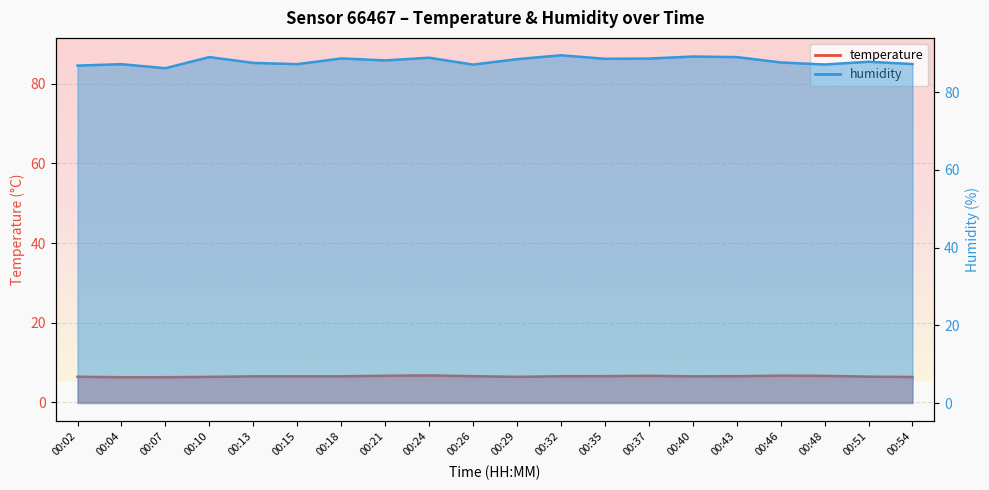

Reading right to left, what are all the values shown in this chart?

temperature: 00:54=6.4	00:51=6.5	00:48=6.7	00:46=6.7	00:43=6.6	00:40=6.5	00:37=6.7	00:35=6.6	00:32=6.6	00:29=6.4	00:26=6.6	00:24=6.8	00:21=6.7	00:18=6.5	00:15=6.5	00:13=6.5	00:10=6.4	00:07=6.3	00:04=6.3	00:02=6.4
humidity: 00:54=87.2	00:51=87.8	00:48=87.1	00:46=87.6	00:43=89.0	00:40=89.2	00:37=88.6	00:35=88.6	00:32=89.5	00:29=88.5	00:26=87.1	00:24=88.8	00:21=88.2	00:18=88.7	00:15=87.2	00:13=87.5	00:10=89.0	00:07=86.2	00:04=87.2	00:02=86.8